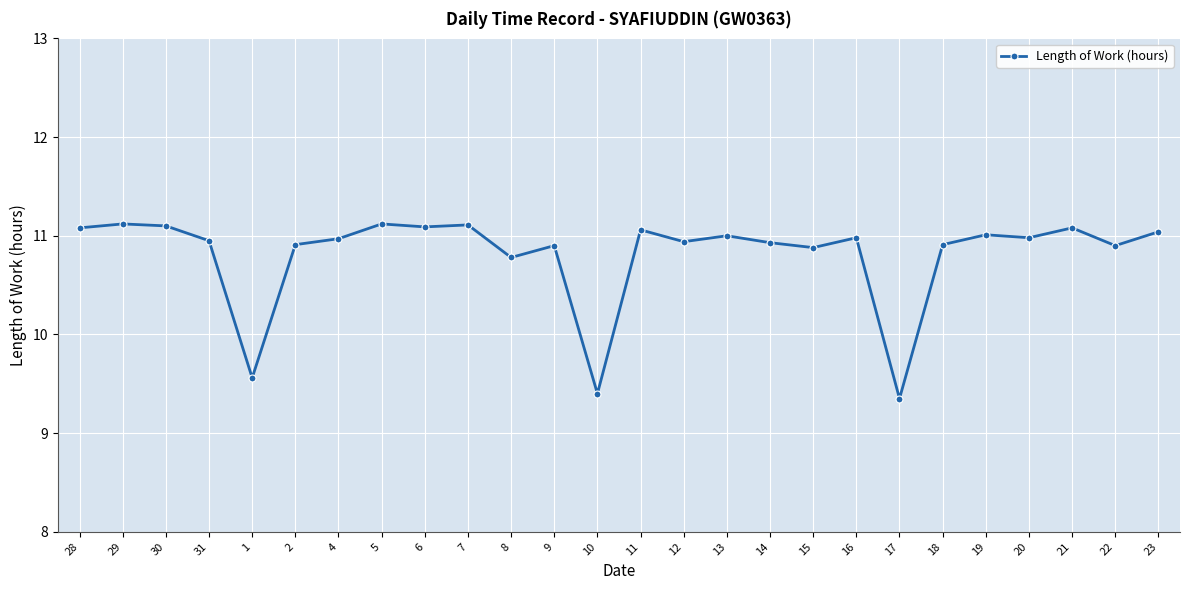

How many lines are shown in the chart?

1